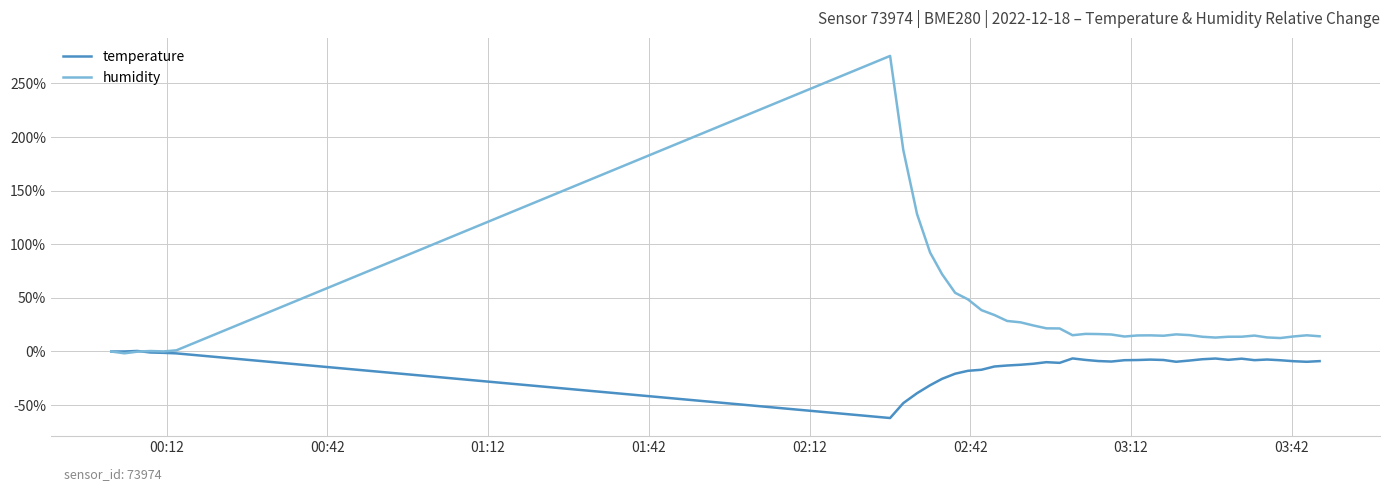

Which series has the largest total across all categories?

humidity